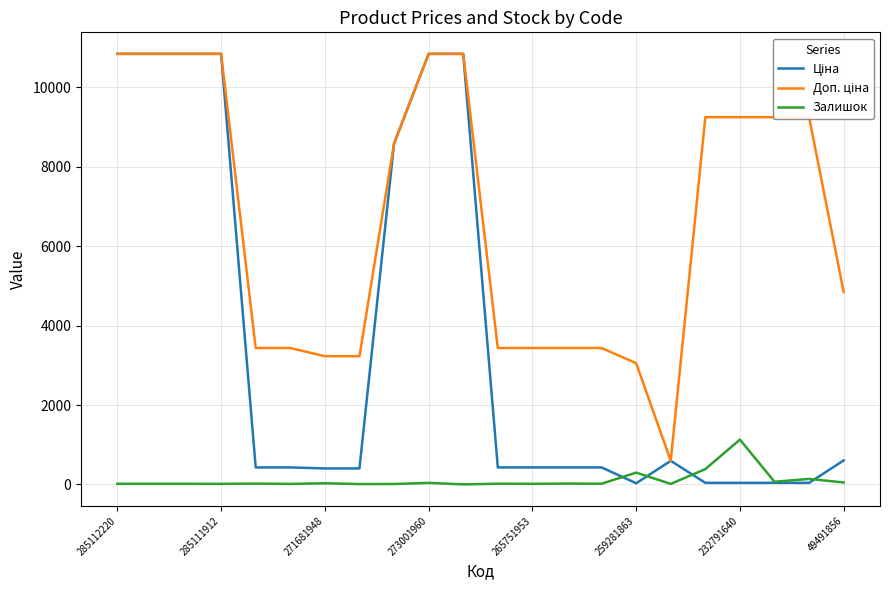

Which series has the largest range (max minus min)?

Ціна